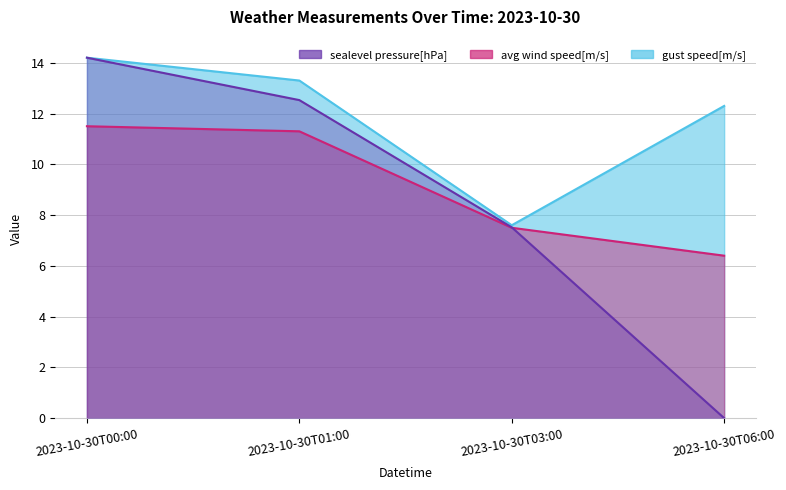

At which label does avg wind speed[m/s] reach its peak?

2023-10-30T00:00